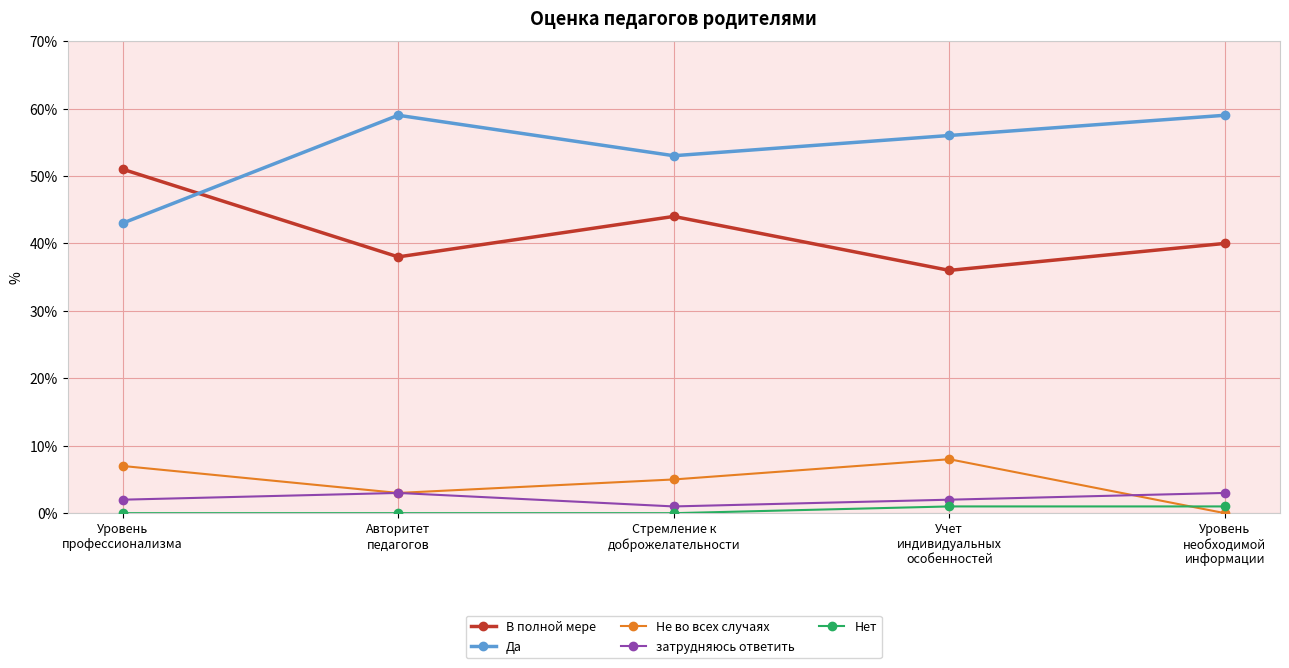

Which series has the largest total across all categories?

Да